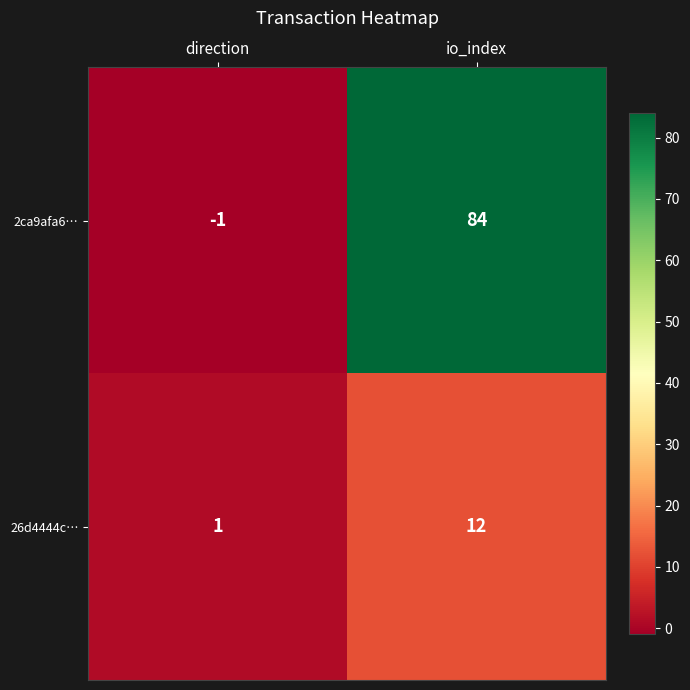

At how many categories does at least one series exceed 56?

1